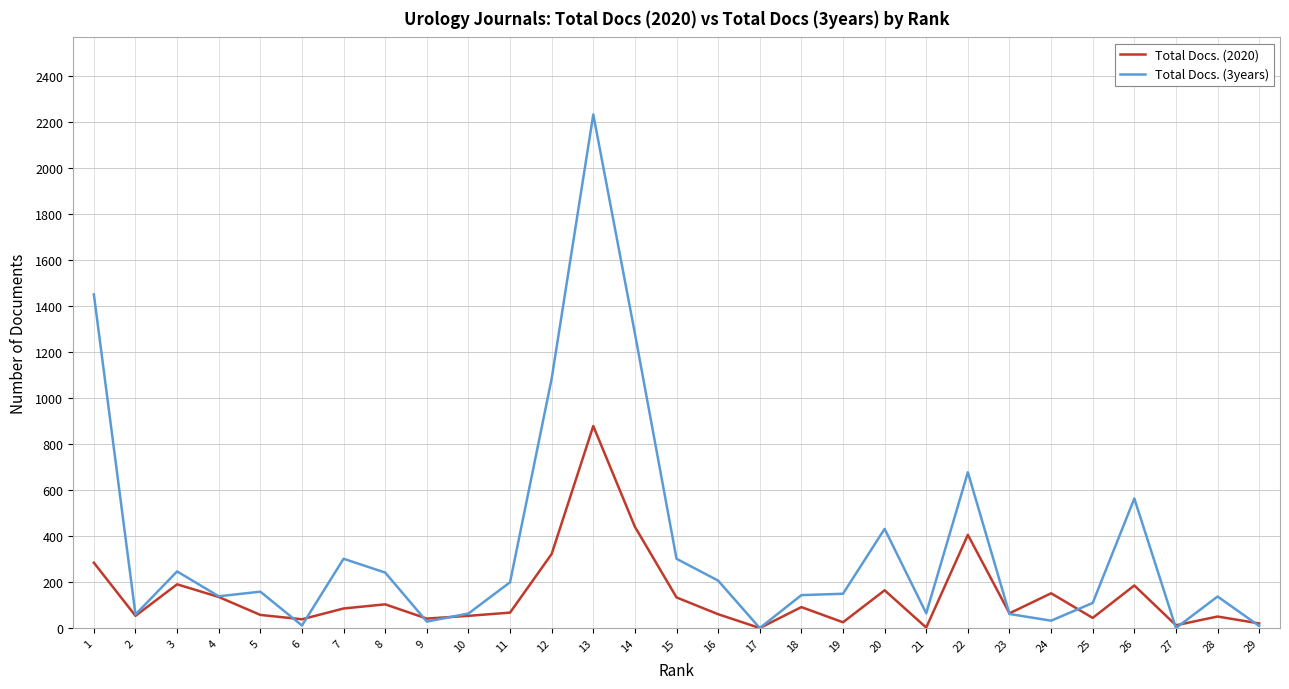

How many lines are shown in the chart?

2